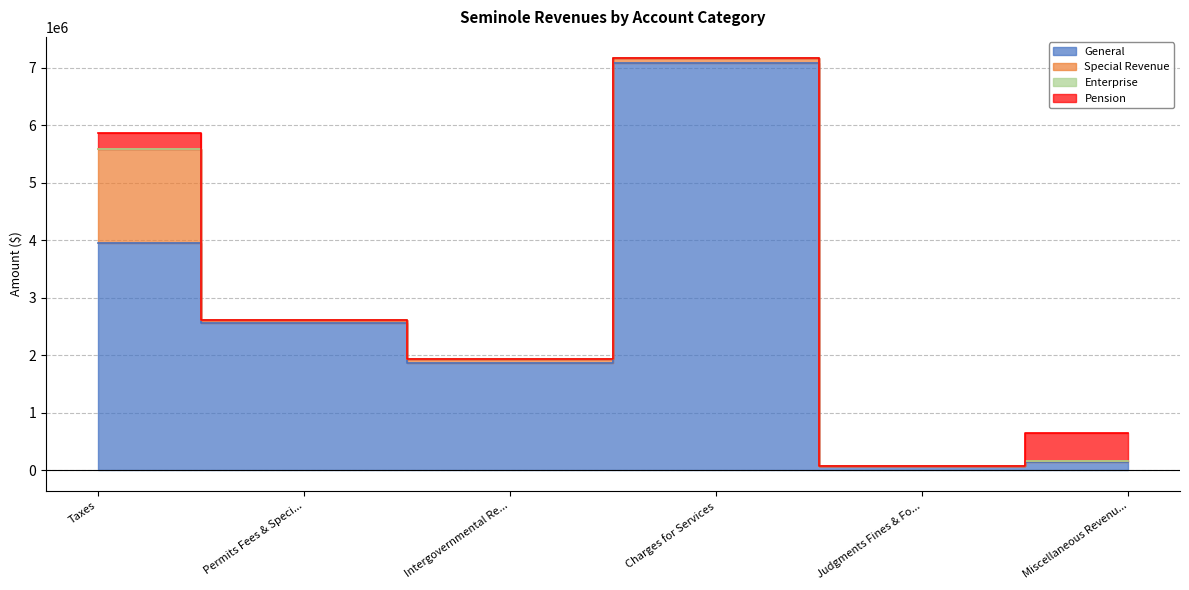

What is the greatest value displayed?

7087101